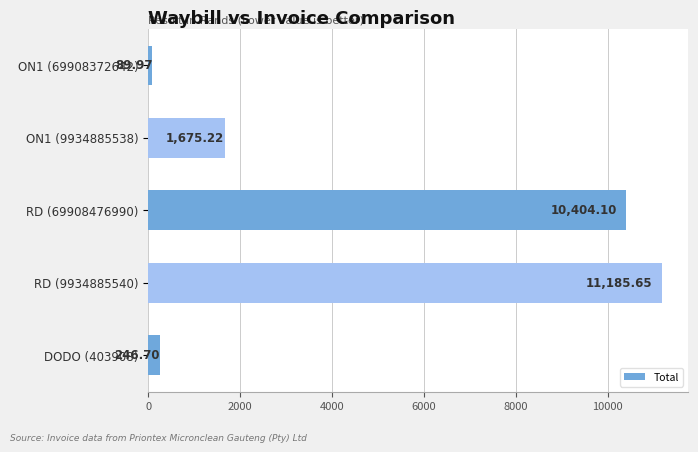

Between RD (9934885540) and RD (69908476990), which is larger?

RD (9934885540)